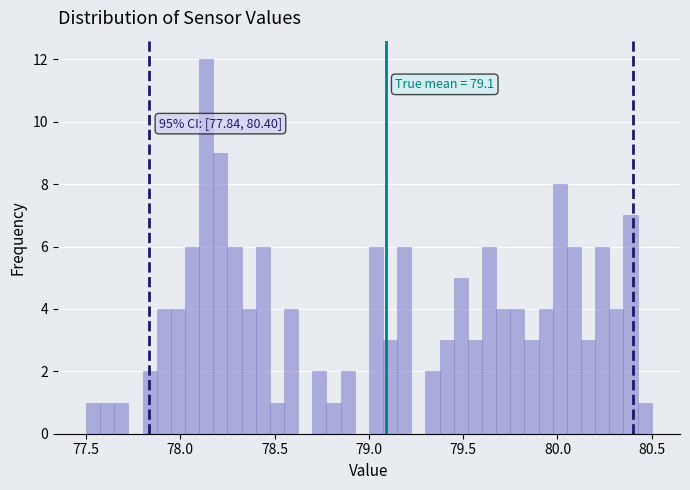

Read against the x-axis, roughly where is the centre of the tallest bar?

78.15